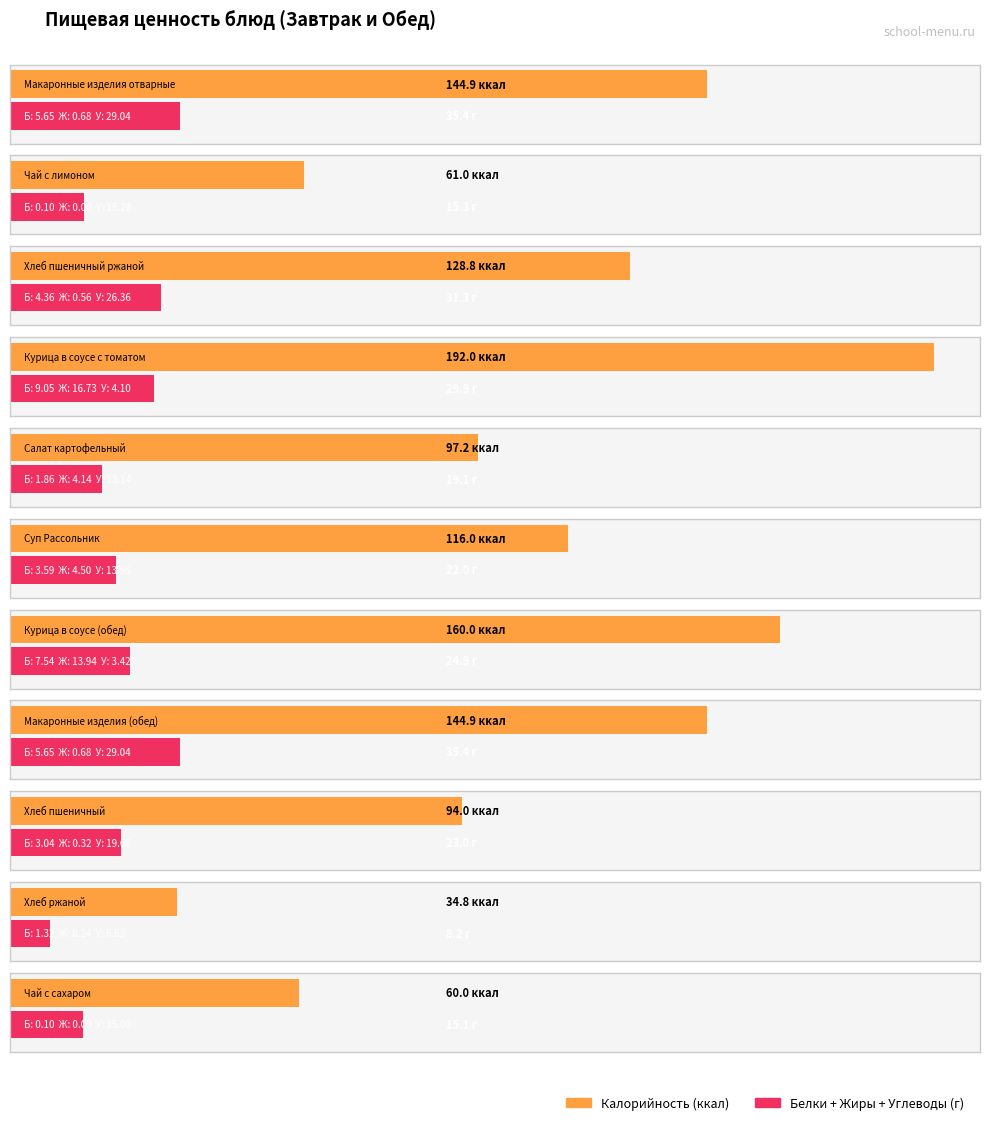

The value of Углеводы at Хлеб пшеничный ржаной is 12.7. True or false?

False